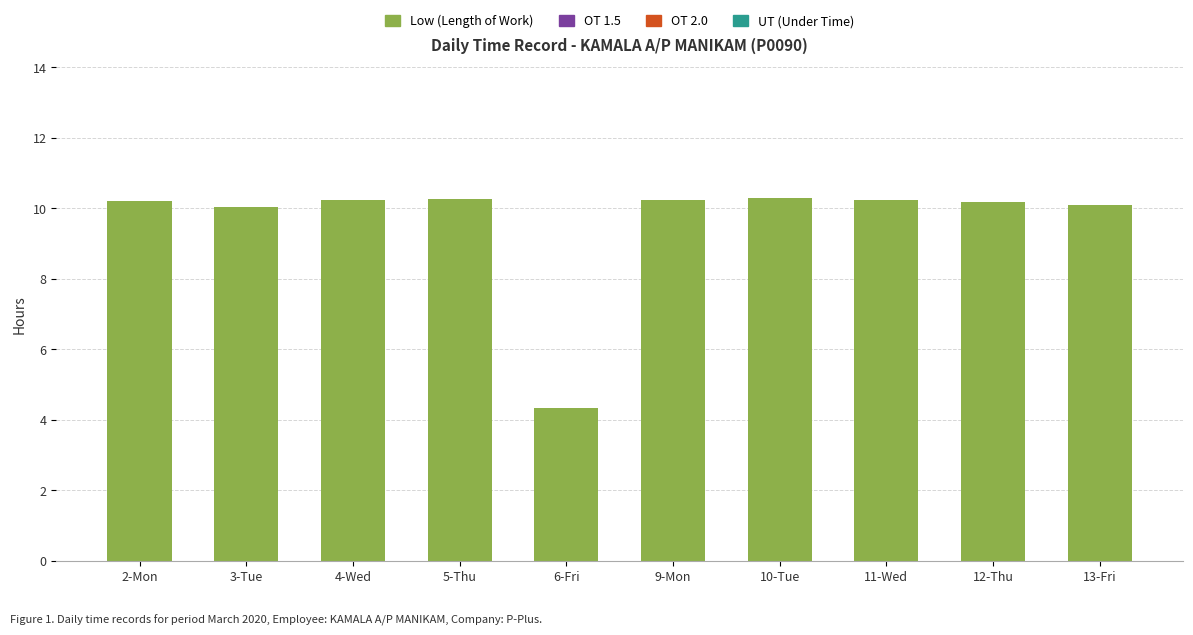

Which category has the lowest value across all series?

6-Fri